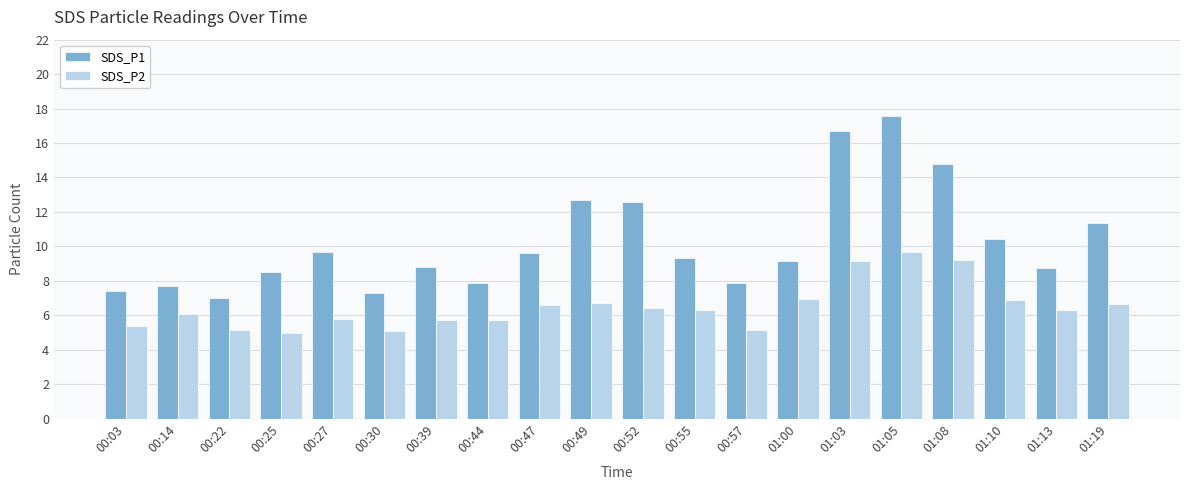

What are all the series names shown in the legend?

SDS_P1, SDS_P2